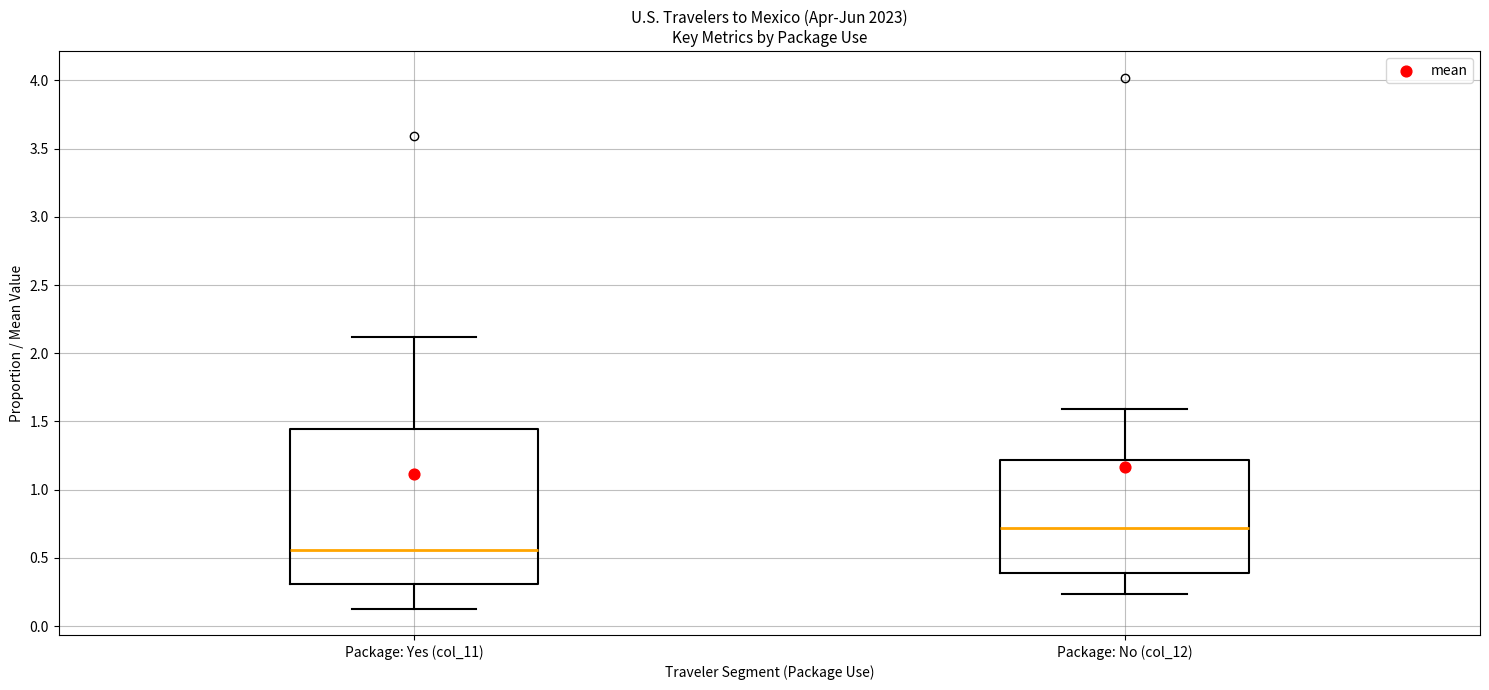

Where does the lower whisker of the box for Package: Yes (col_11) end on the y-axis? The values are not printed on the chart, so give them approximately, as read against the axis.

0.15